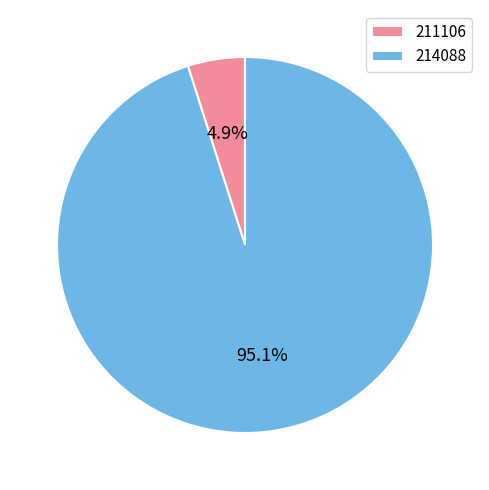

Rank the categories by value from highest to lowest.

214088, 211106